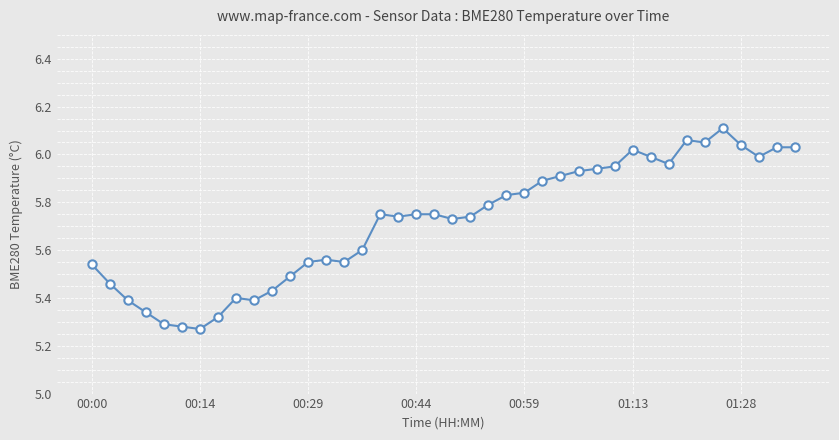

True or false: the data has more than 2 interior local peaks.

True